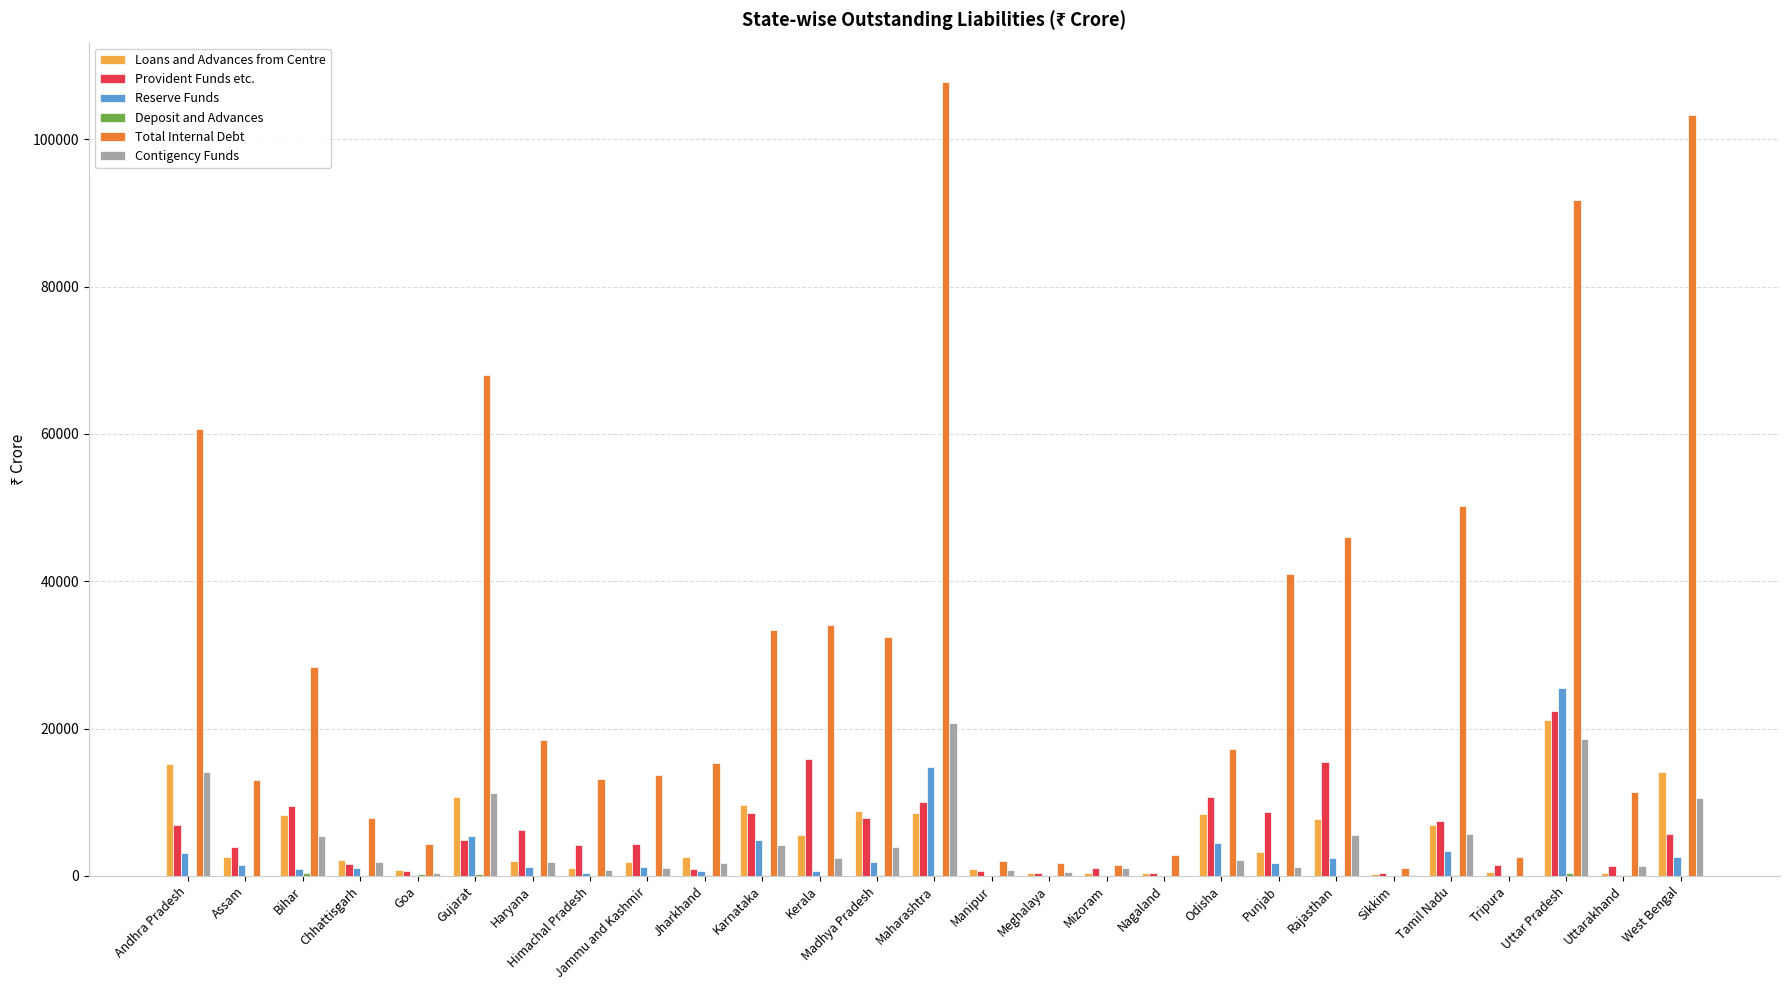

What is the highest value of the Loans and Advances from Centre series?

21143